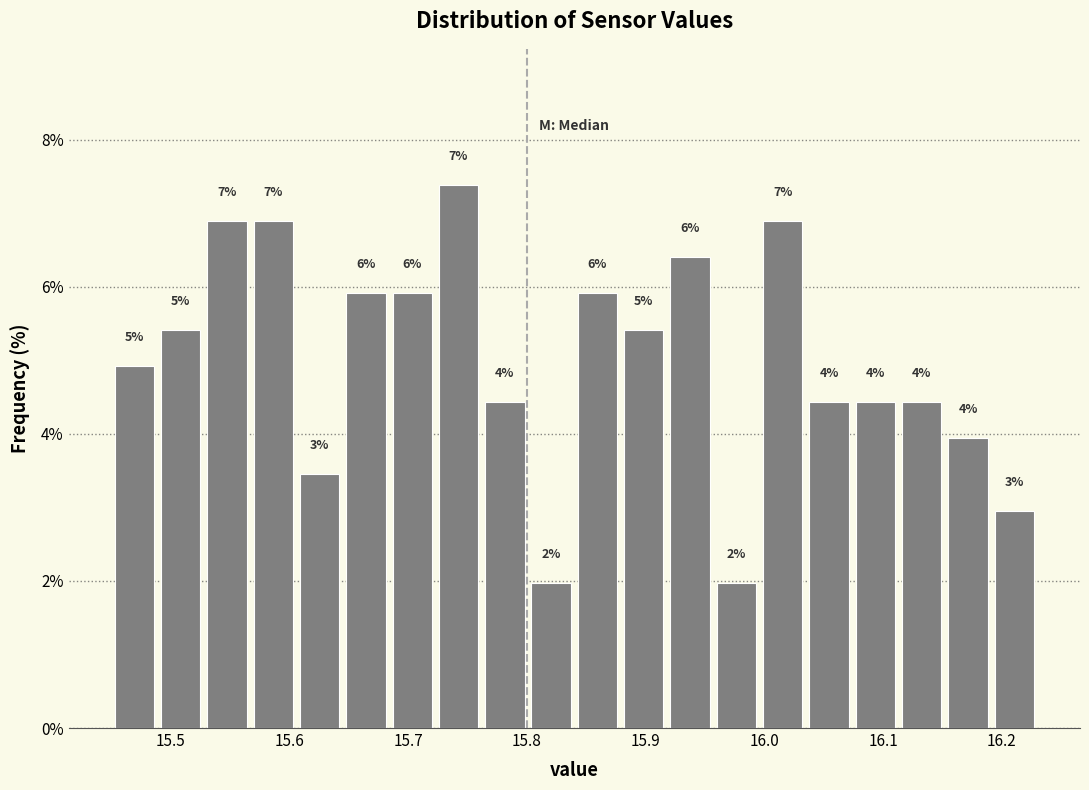

Around what value on the x-axis is the tallest bar? Give the approximate position of its centre, as read against the axis.

15.74